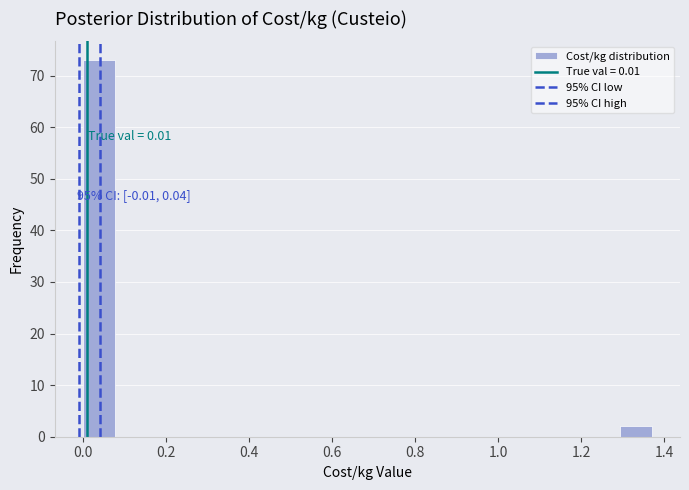

Around what value on the x-axis is the tallest bar? Give the approximate position of its centre, as read against the axis.

0.04